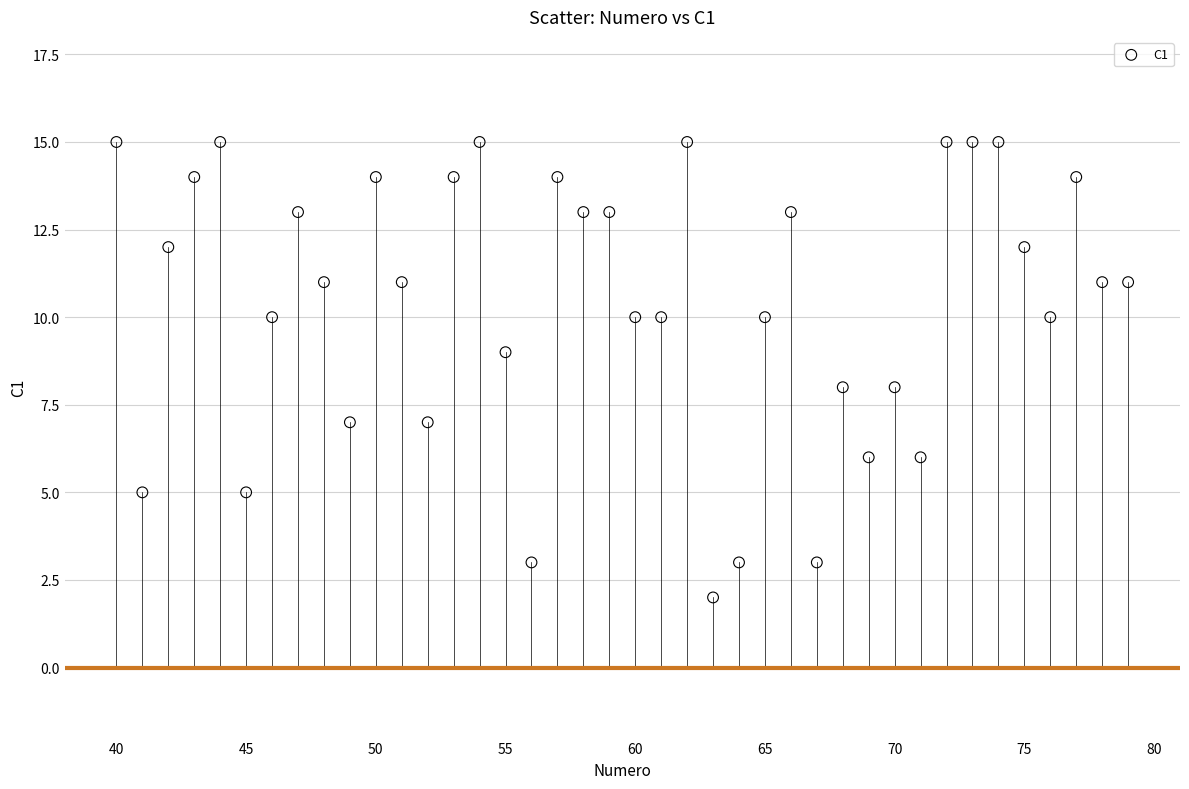

What is the range of X values (max minus min)?

39